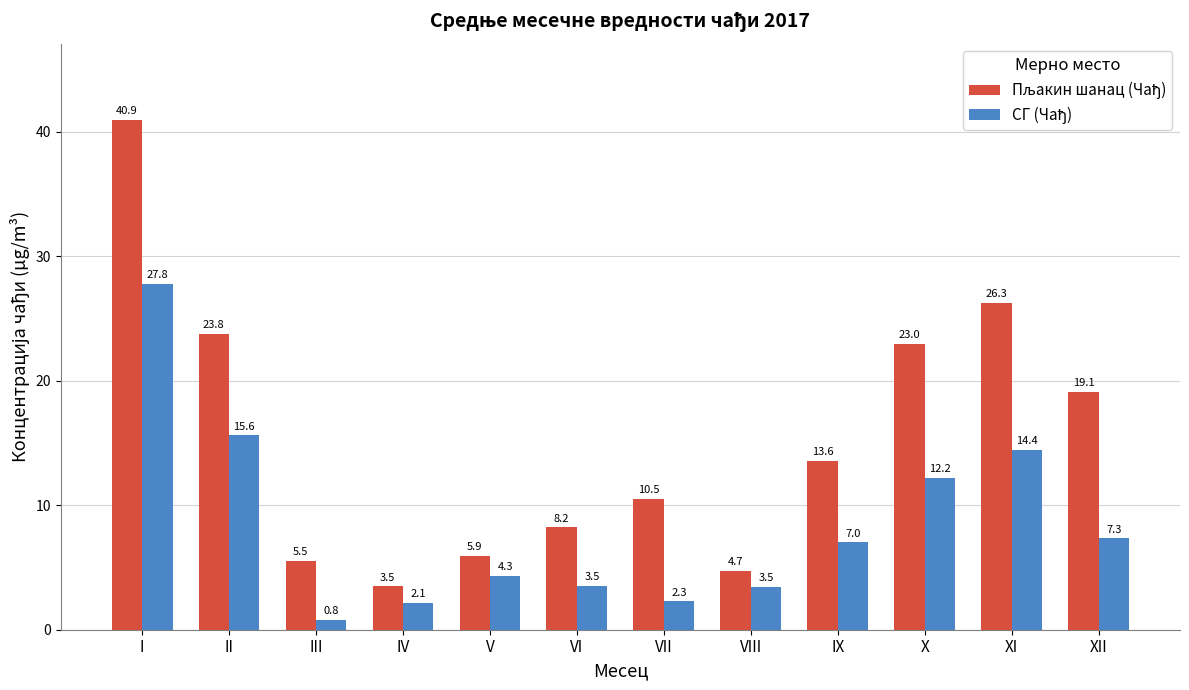

Which label corresponds to the smallest value in the chart?

III